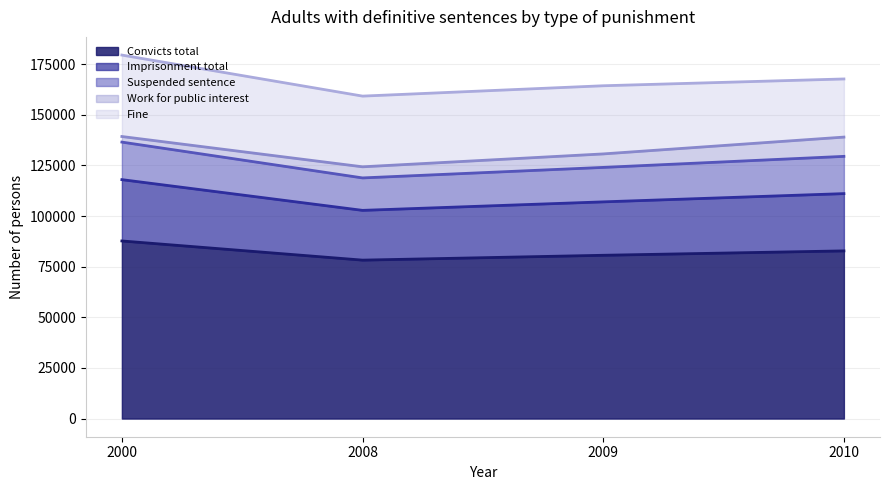

True or false: Convicts total and Suspended sentence cross at least once.

False